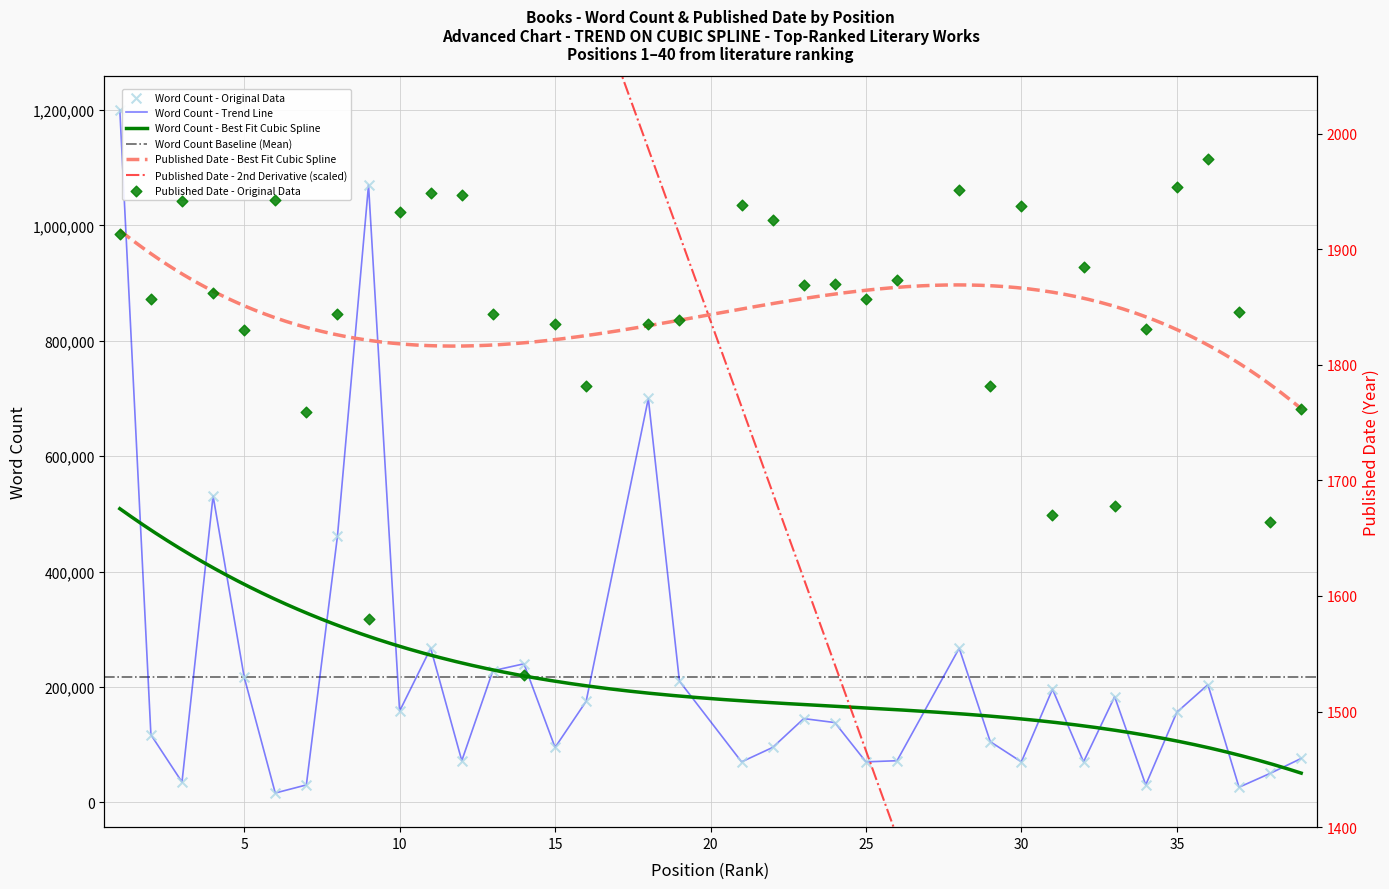

What is the change in value from 2 to 11?

+150000